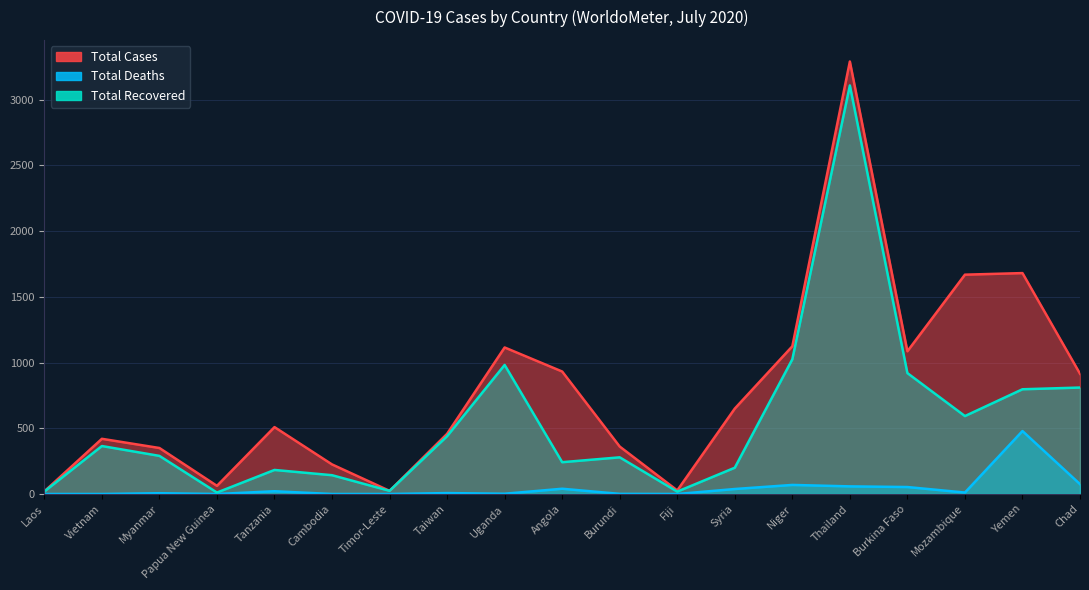

The Total Recovered series shows 183 at Tanzania. True or false?

True